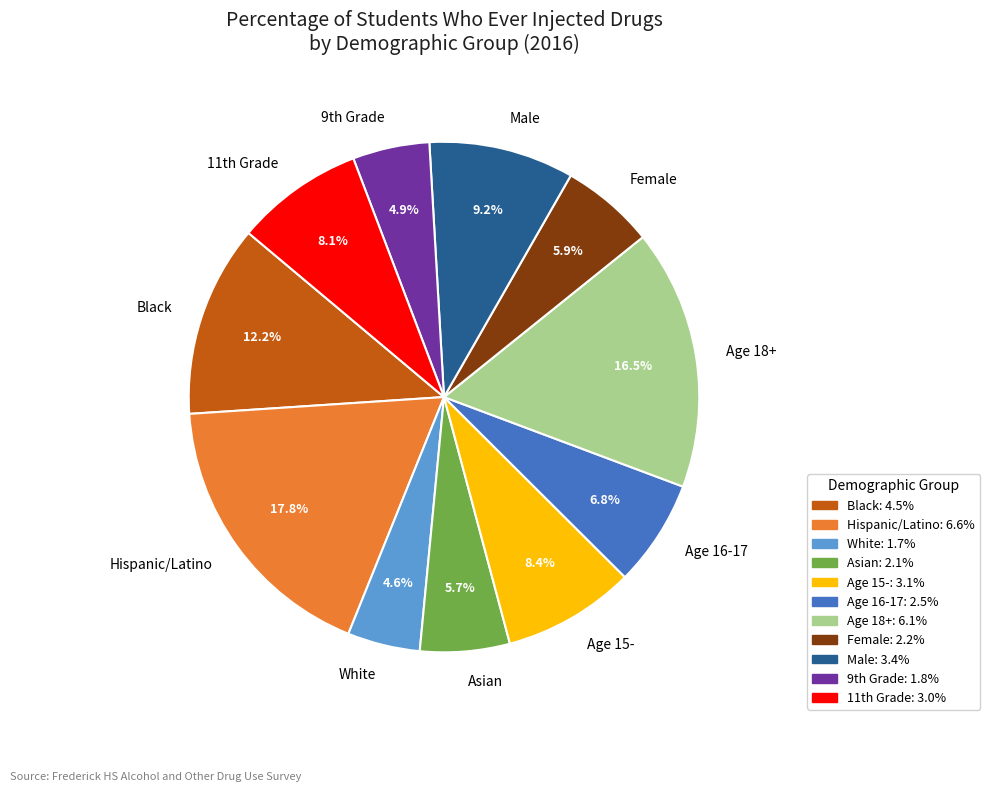

Which category has the biggest portion of the pie?

Hispanic/Latino